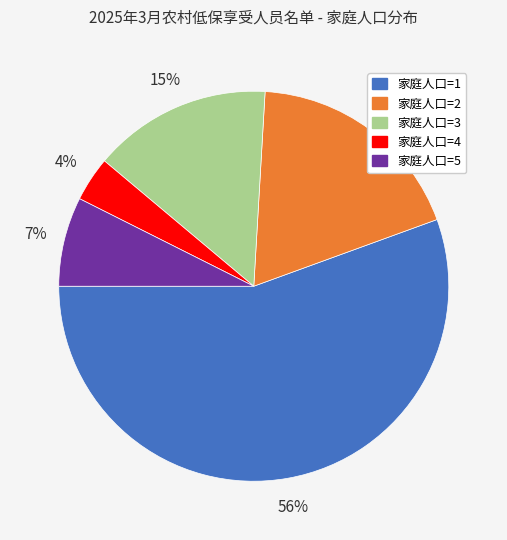

How many segments does this pie chart have?

5